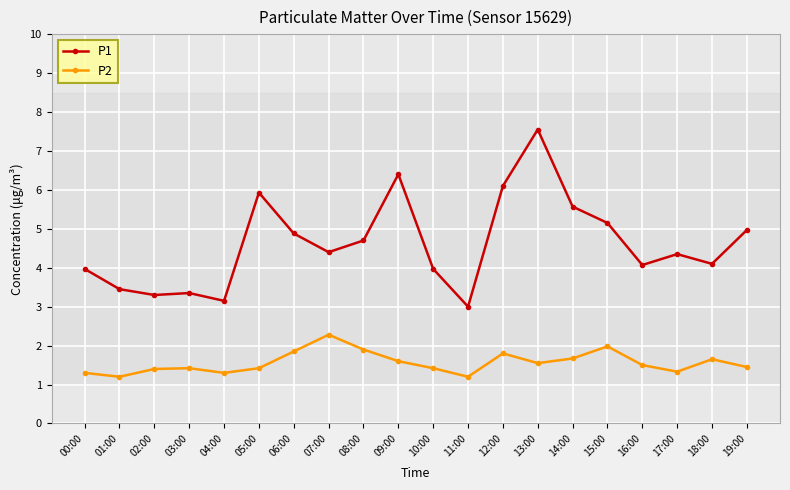

What is the minimum value for P2?

1.2